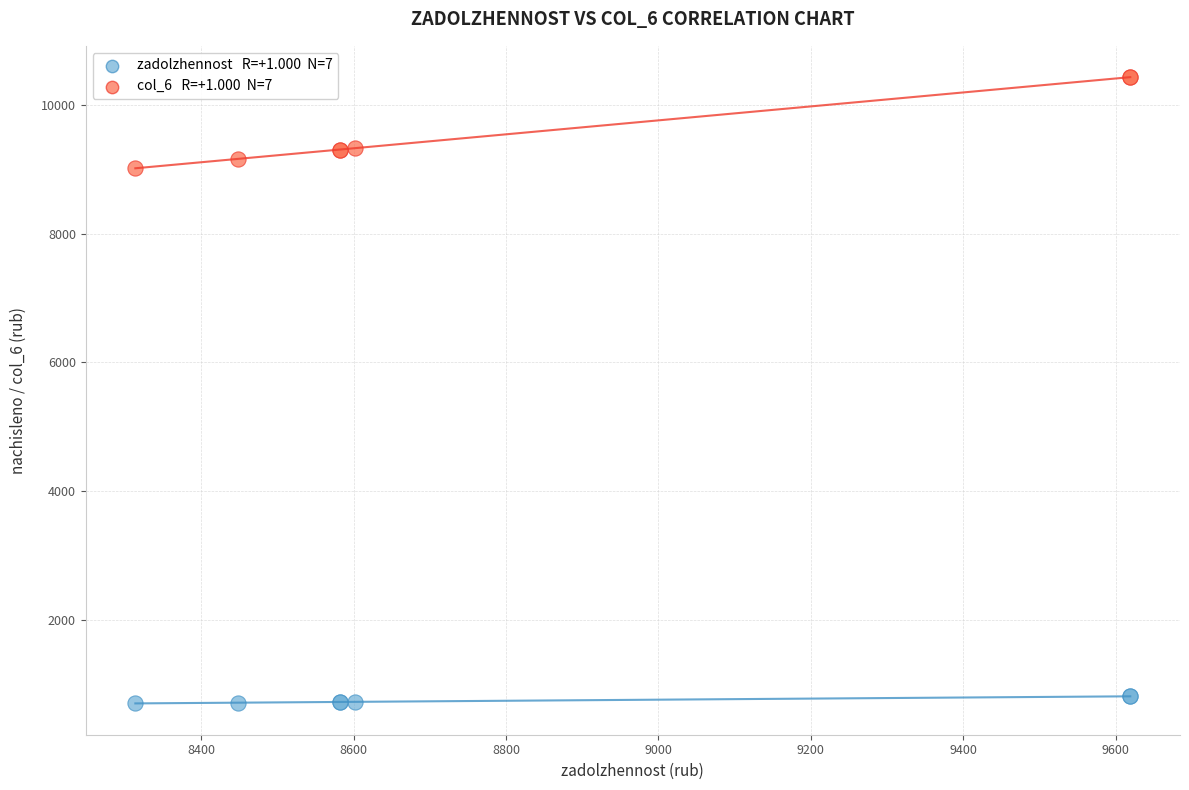

Across all series, what Y value is closest to 5566?

9015.1